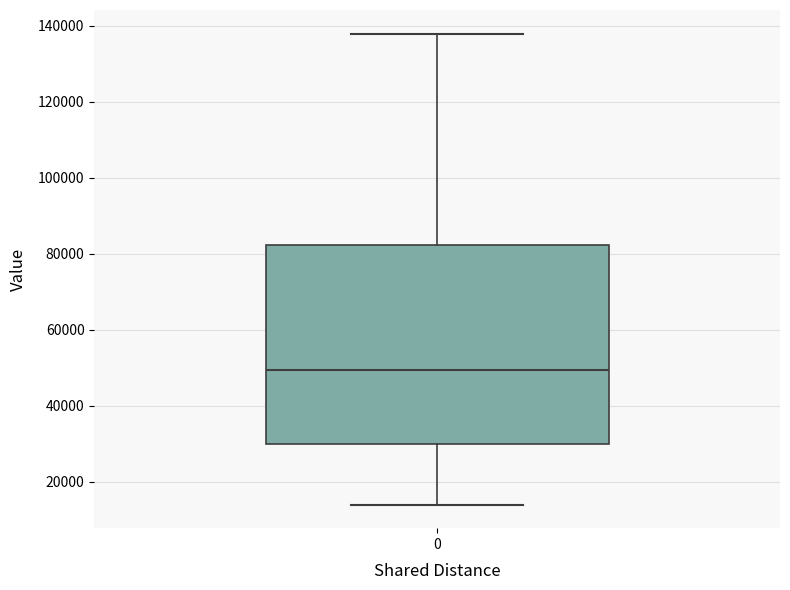

Transcribe this box plot: give where the median line is, the range the box spans, and where the two whiskers end, as read against the y-axis. The values are not printed on the chart, so give them approximately, as read against the axis.

median 50000, box 30000 to 82000, whiskers 14000 to 138000